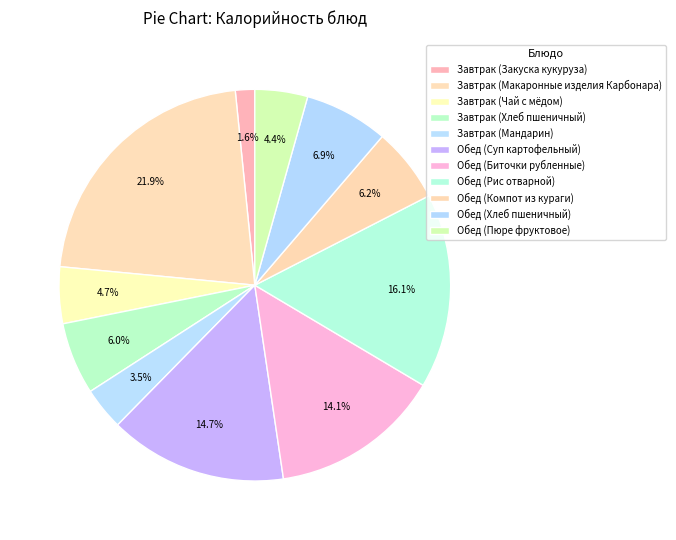

What is the ratio of the value at Обед (Биточки рубленные) to the value at Обед (Пюре фруктовое)?

3.2